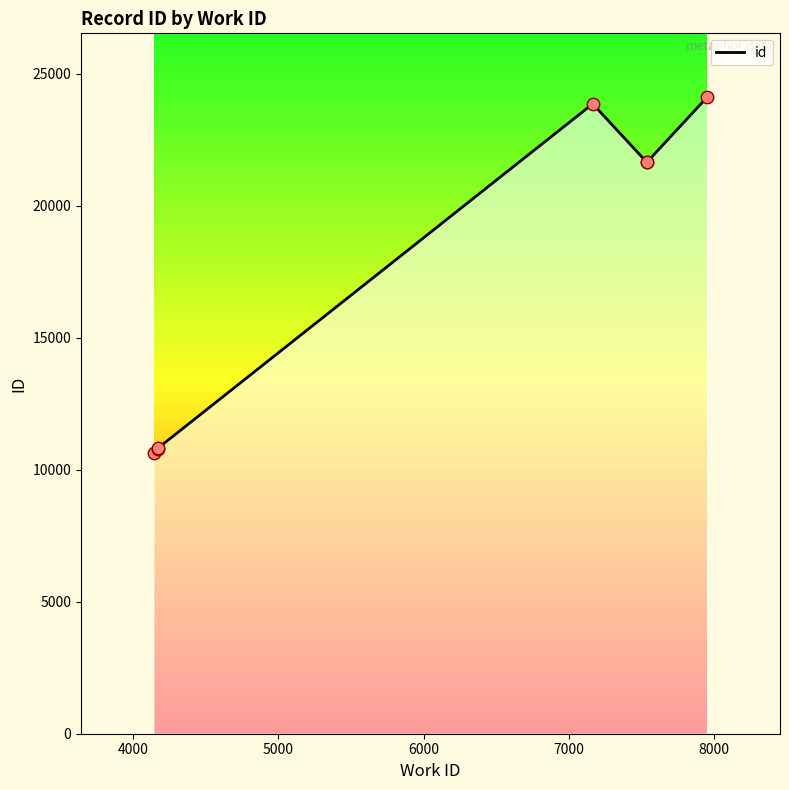

Between 4171 and 4141, which is larger?

4171